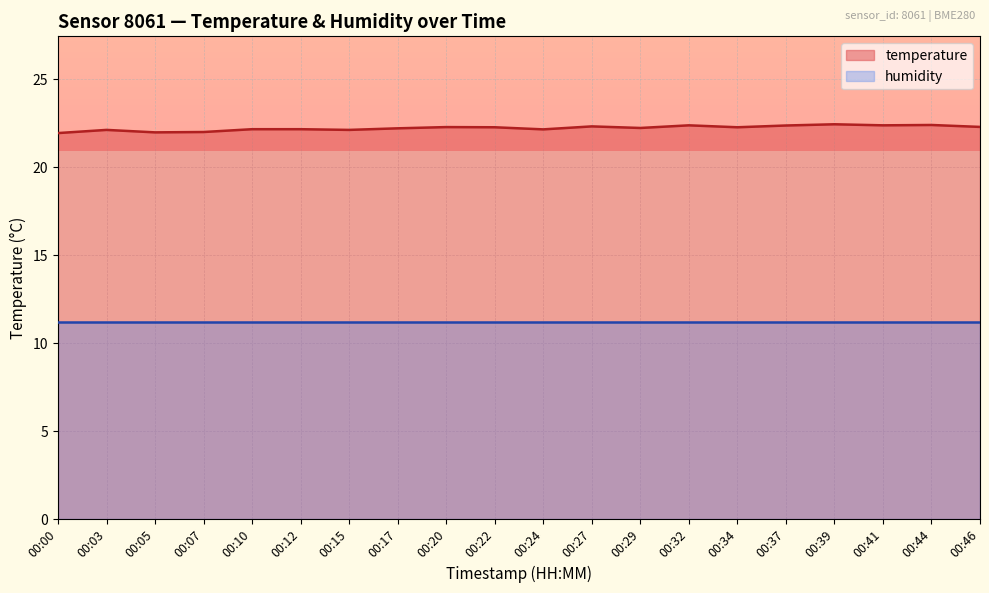

The value at 00:27 is 22.3. True or false?

True